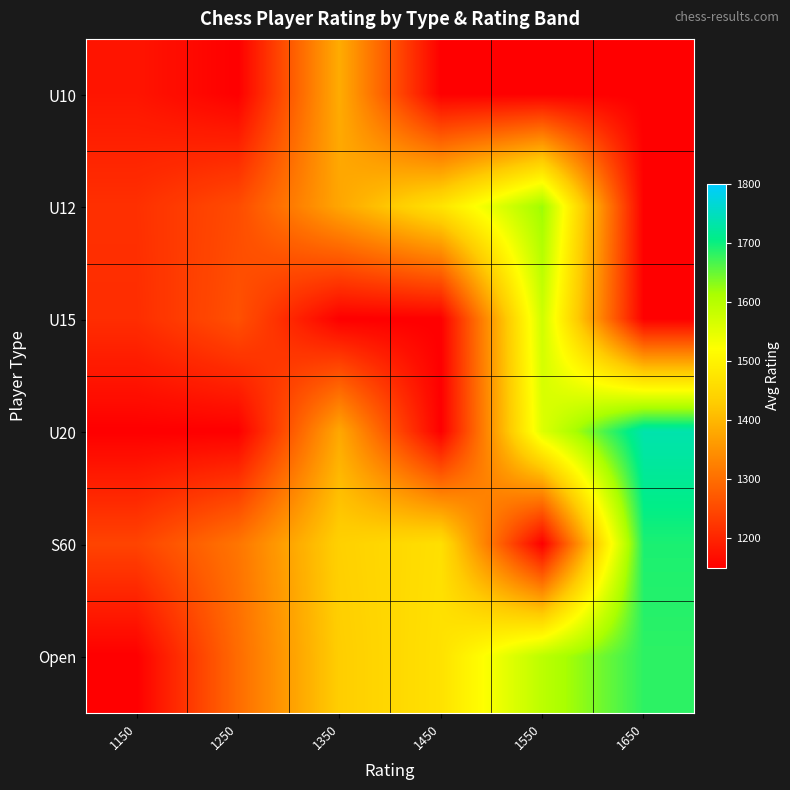

How many distinct data groups are displayed?

6